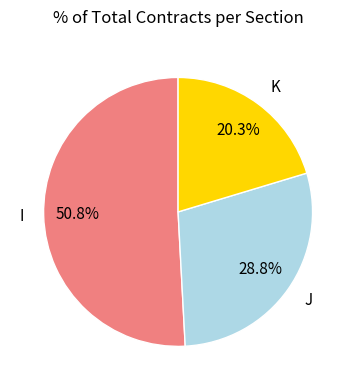

Approximately how many times larger is the value at I compared to J?

1.8